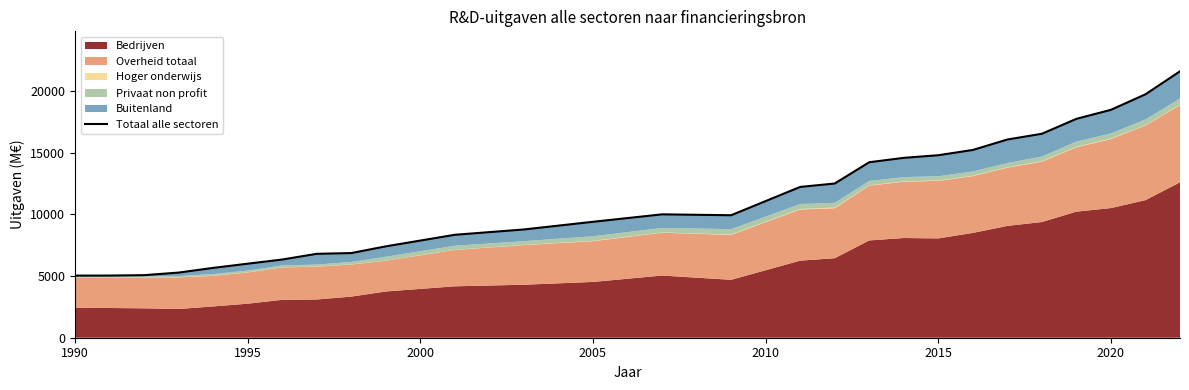

What is the value of the 5th point from the left?

5665.9